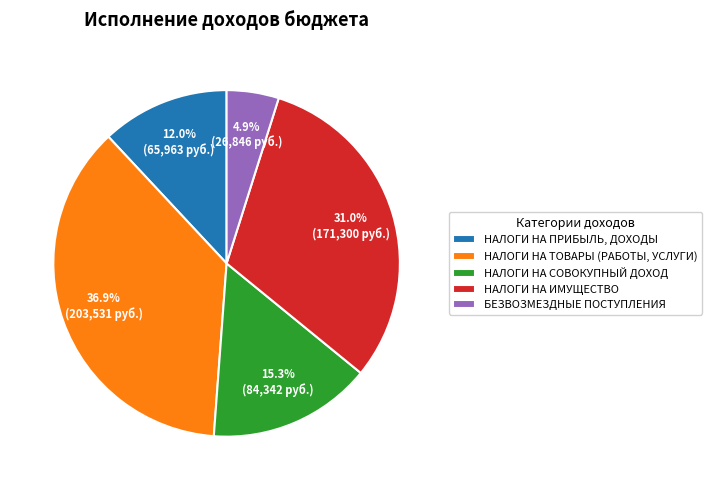

Which category has the biggest portion of the pie?

НАЛОГИ НА ТОВАРЫ (РАБОТЫ, УСЛУГИ)